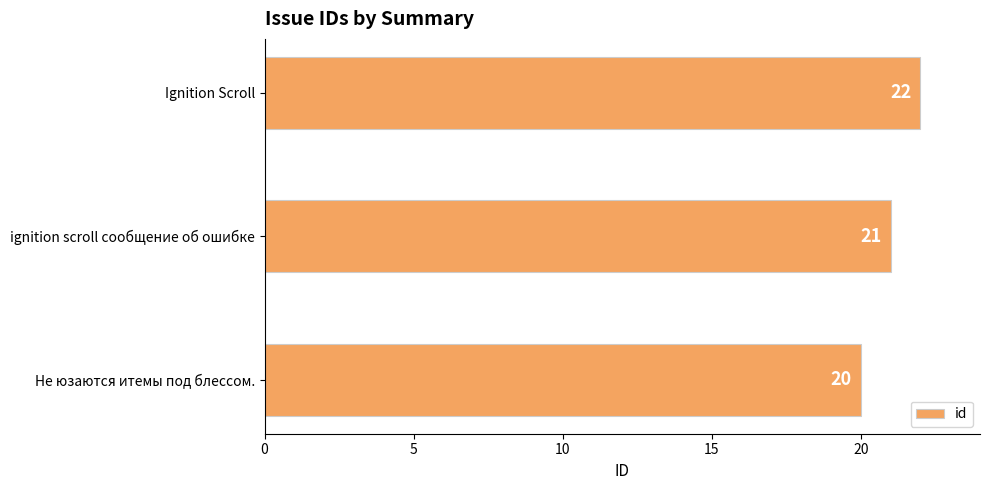

True or false: the data shows 20 at Не юзаются итемы под блессом..

True